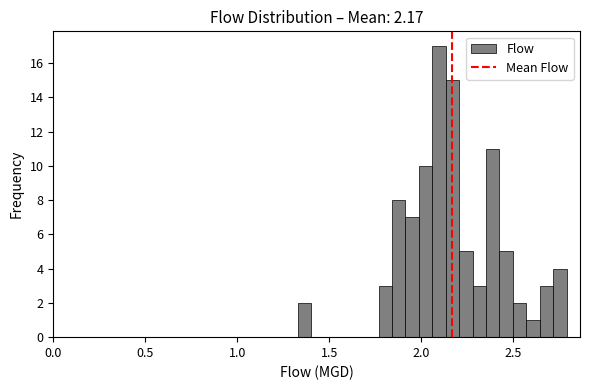

Around what value on the x-axis is the tallest bar? Give the approximate position of its centre, as read against the axis.

2.10